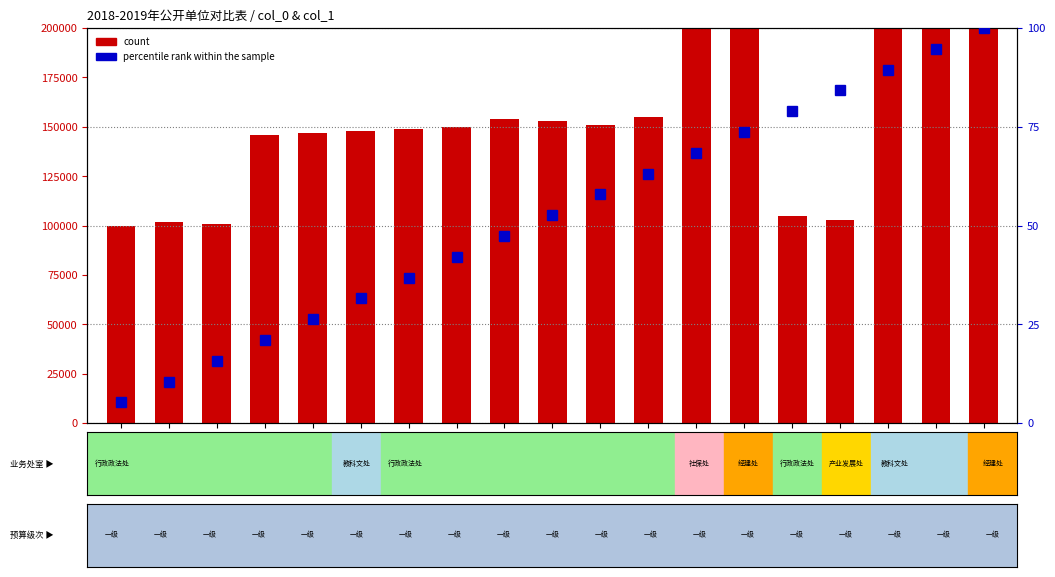

List the series in order of their peak value, lowest first.

percentile rank within the sample, count